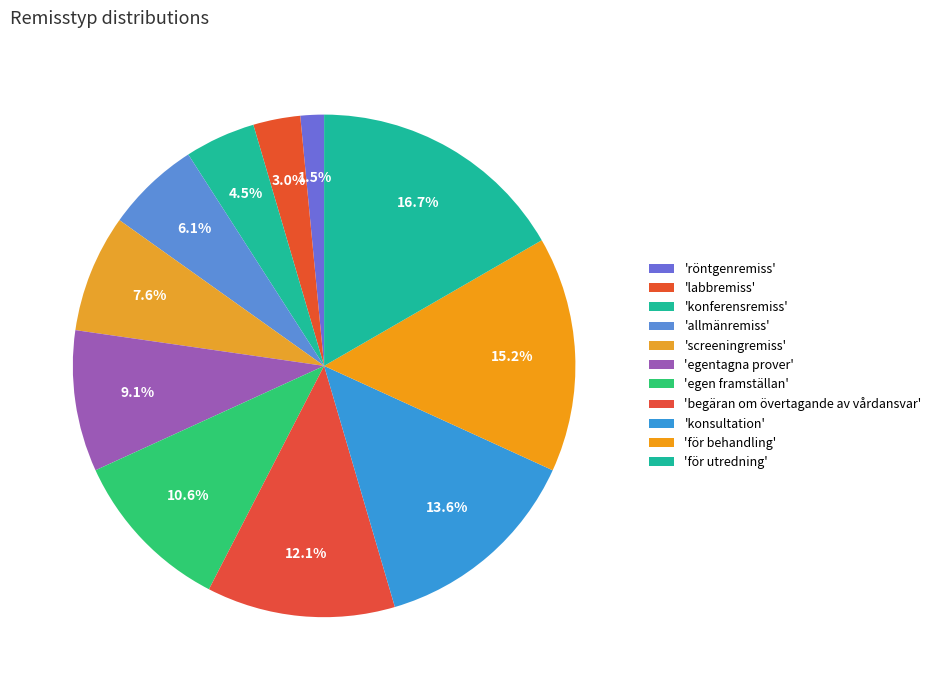

How many slices are in this pie chart?

11